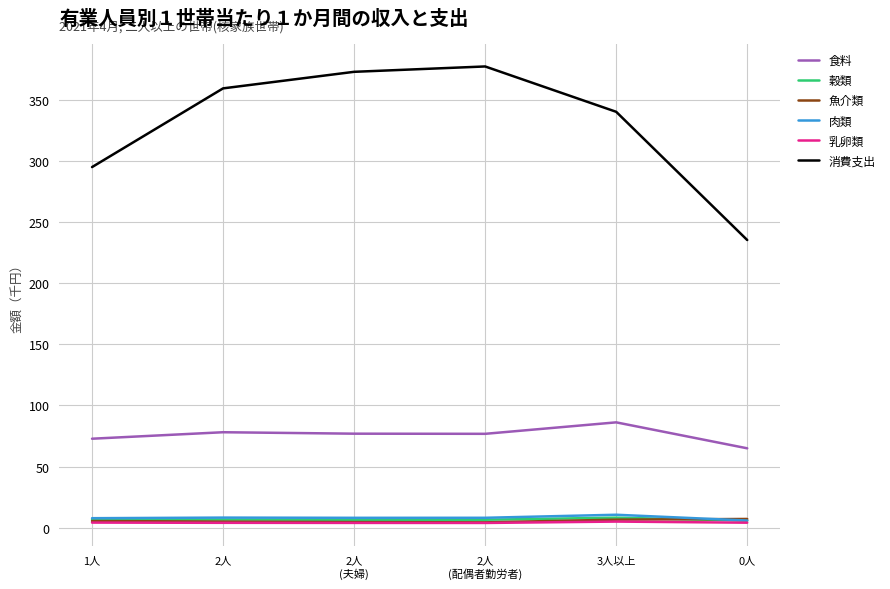

The value of 消費支出 at 2人 is 118.1. True or false?

False